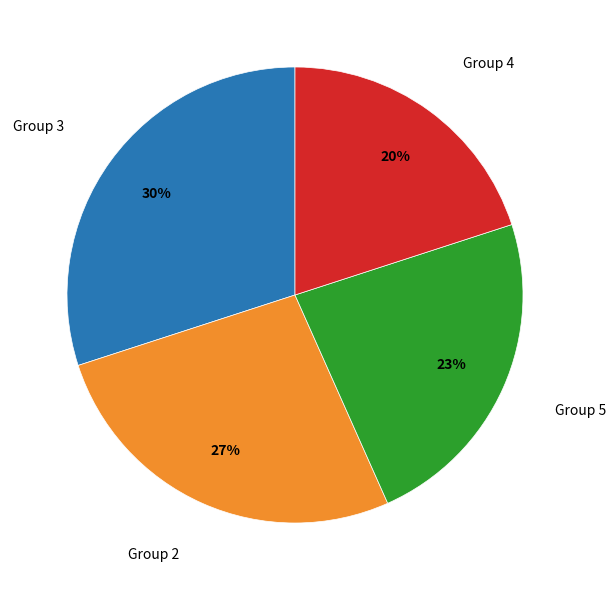

Combined, do Group 3 and Group 2 account for over 50%?

Yes